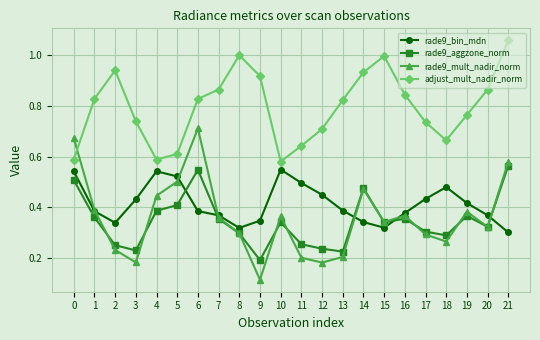

Which series has the largest total across all categories?

adjust_mult_nadir_norm